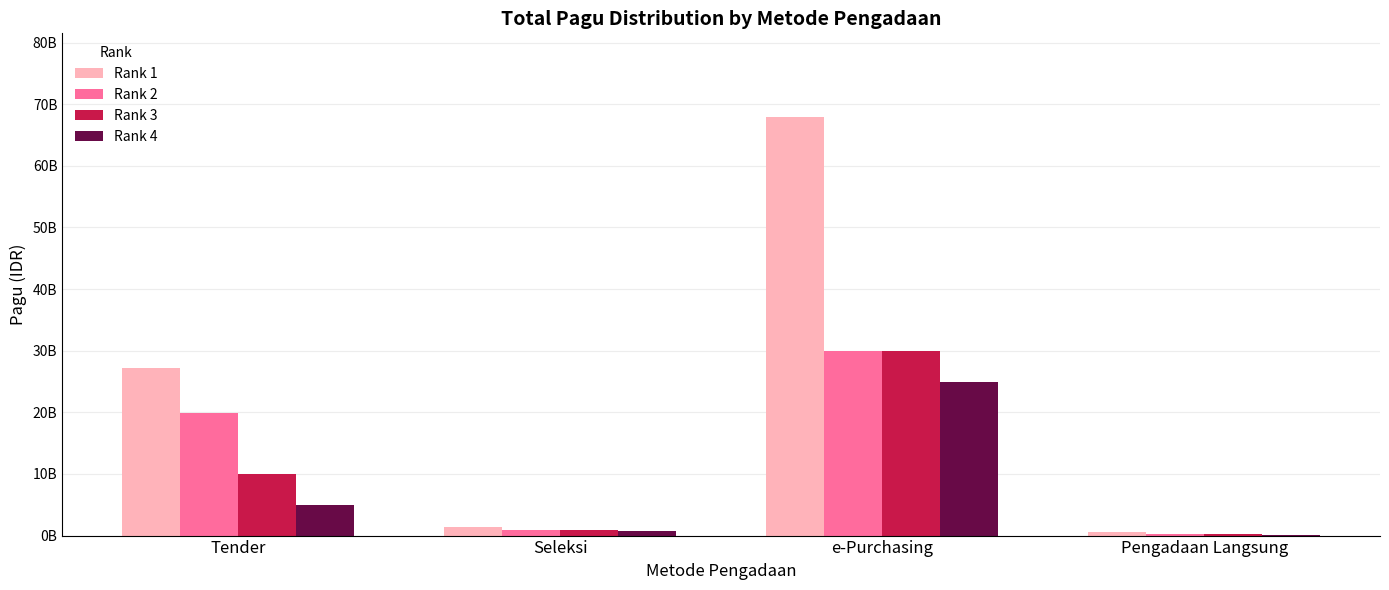

Which series has the widest spread of values?

Rank 1